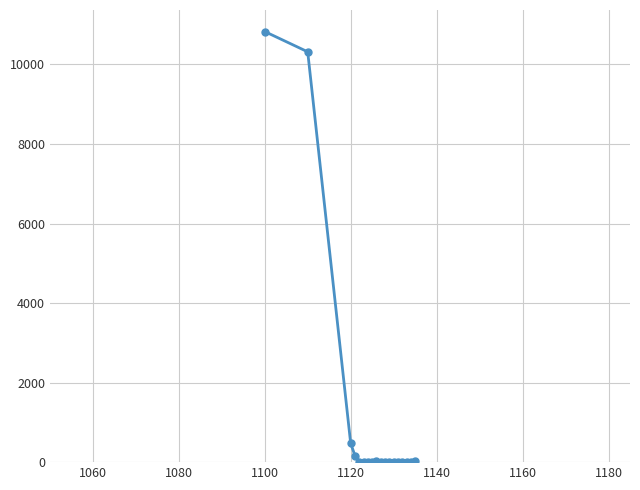

What is the maximum value shown in the chart?

10829